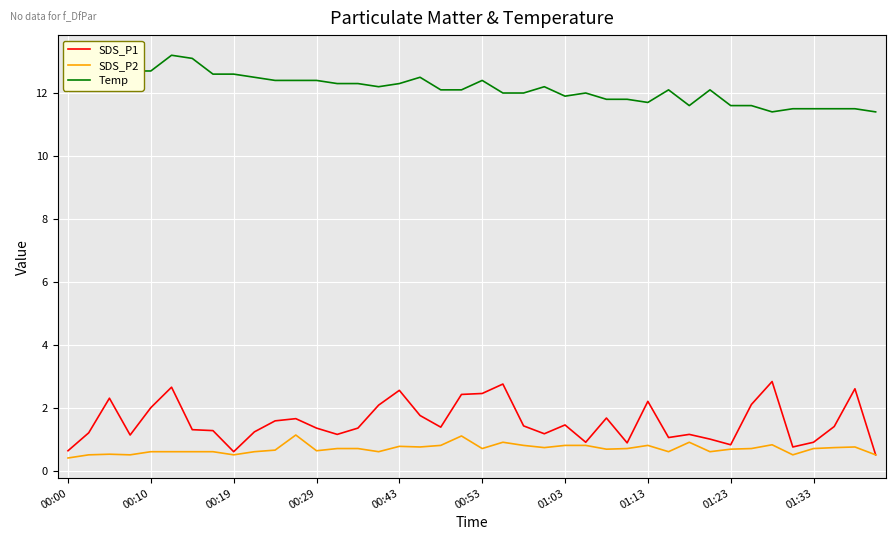

What is the maximum value shown in the chart?

13.2